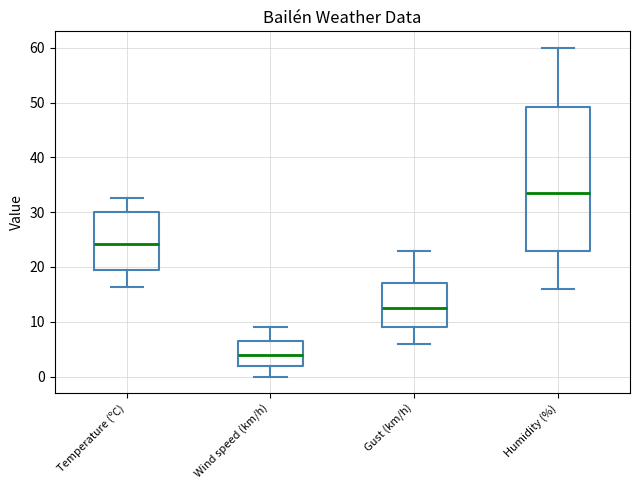

Where does the median line of the box for Humidity (%) sit on the y-axis? The values are not printed on the chart, so give them approximately, as read against the axis.

34